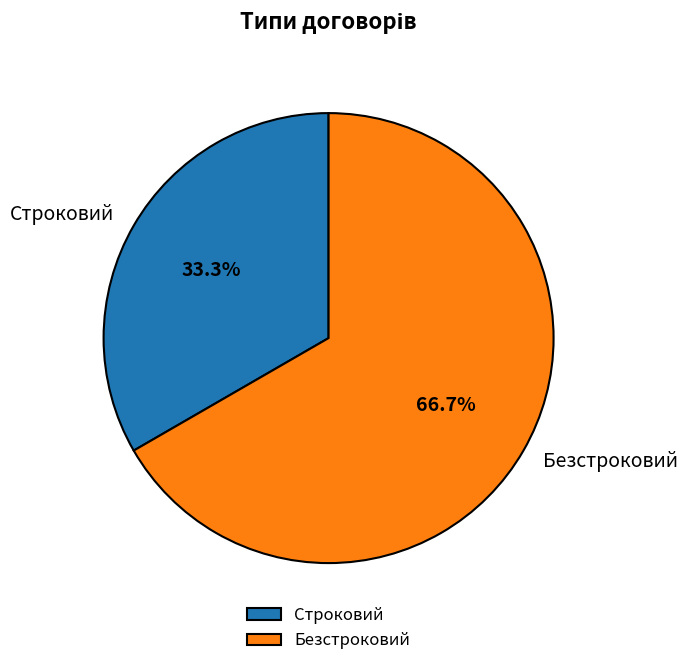

How many segments does this pie chart have?

2